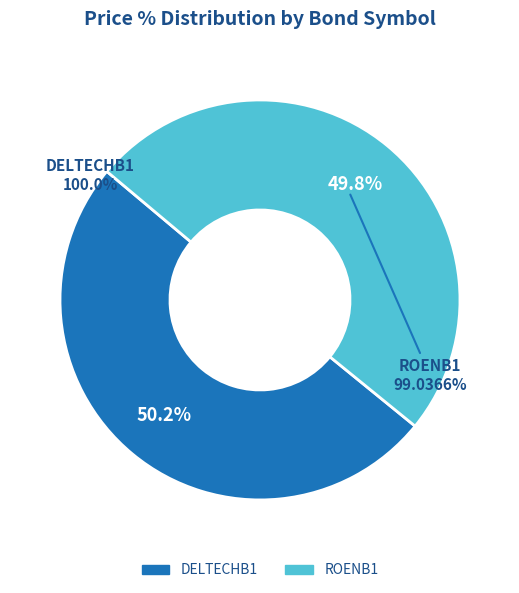

How many slices are in this pie chart?

2